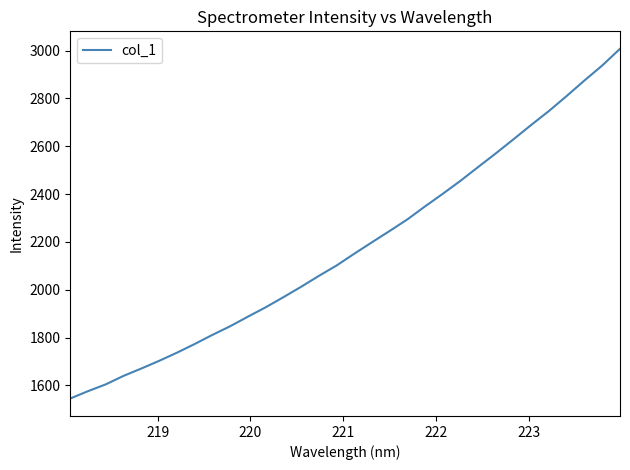

What is the greatest value displayed?

3007.7